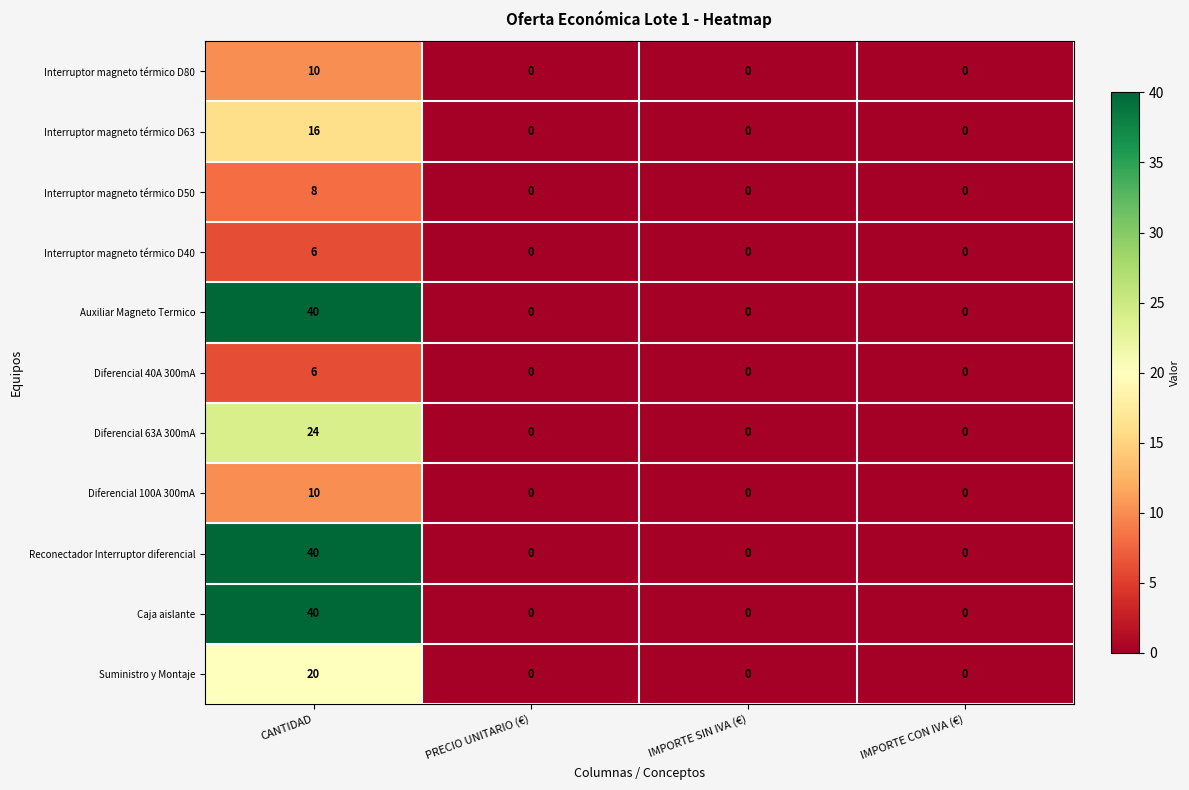

What is the difference between the highest and lowest values at CANTIDAD?

34